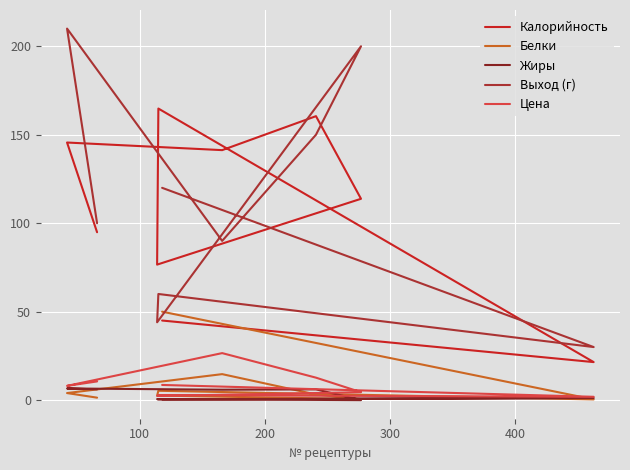

How many interior local peaks does the Выход (г) series have?

3